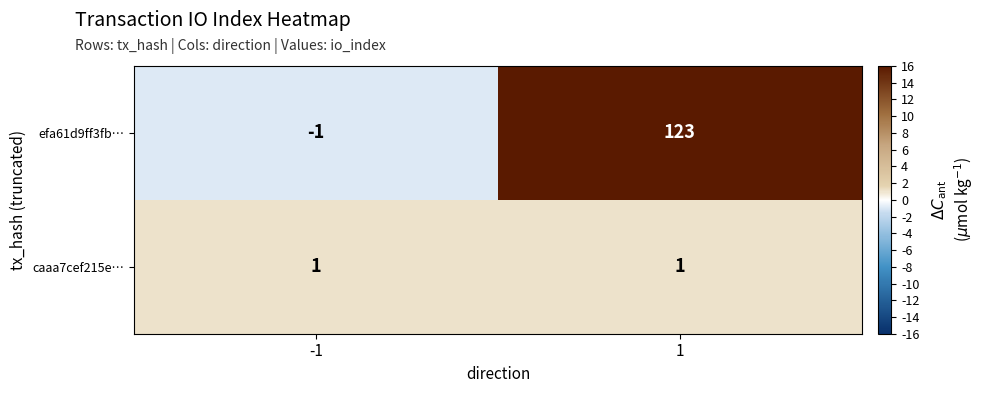

What is the greatest value displayed?

123